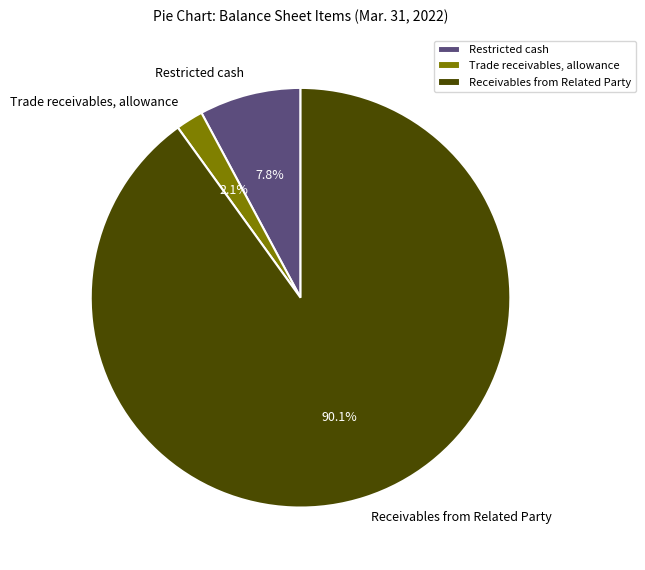

Between Restricted cash and Receivables from Related Party, which is larger?

Receivables from Related Party